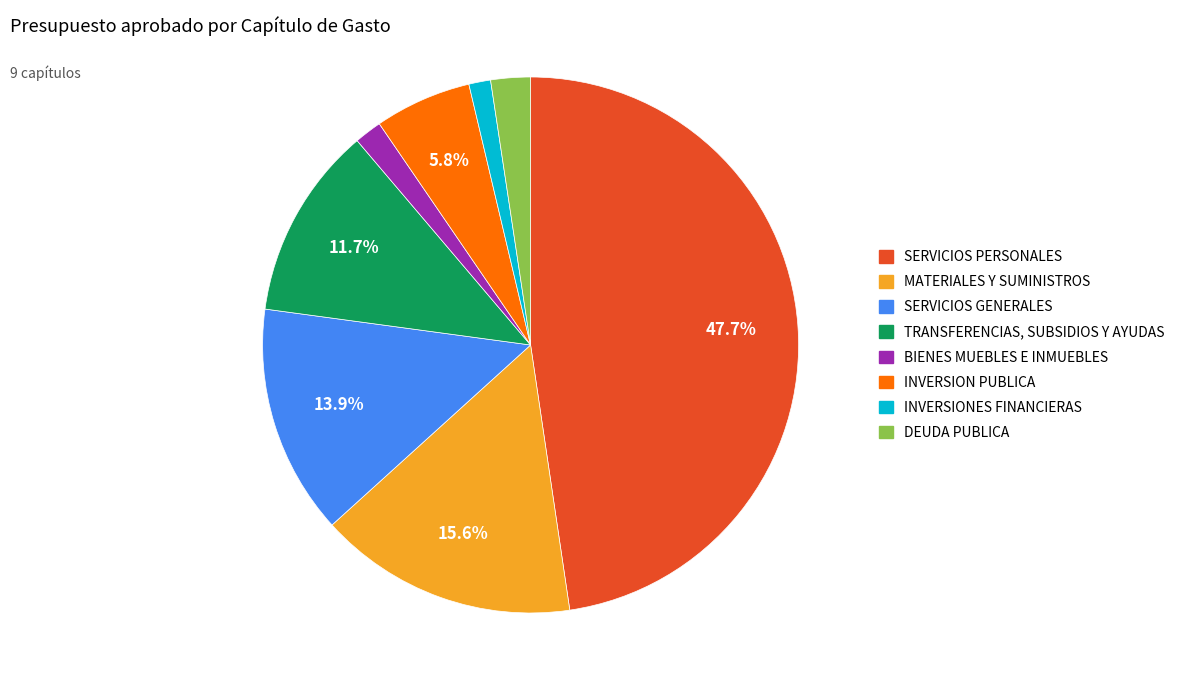

Count the number of slices in the pie.

8